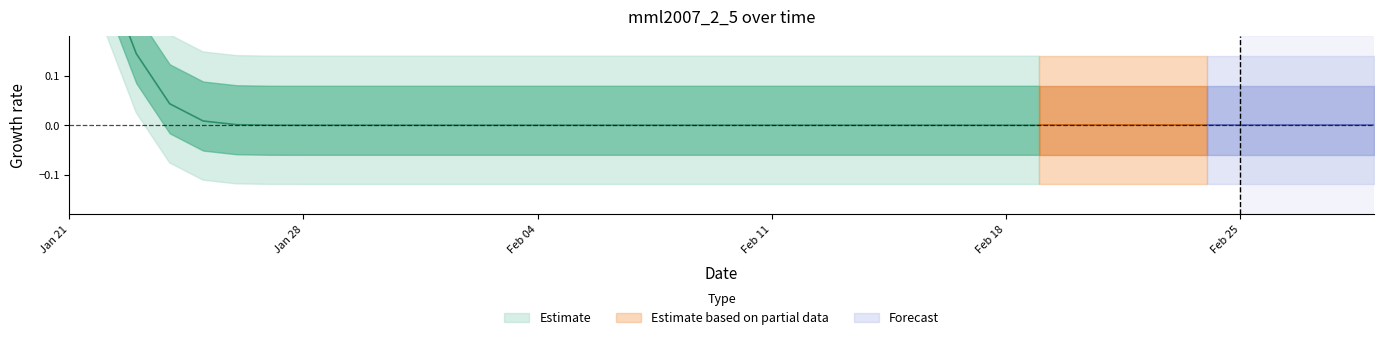

True or false: the data shows 0 at 2020-02-01.

True